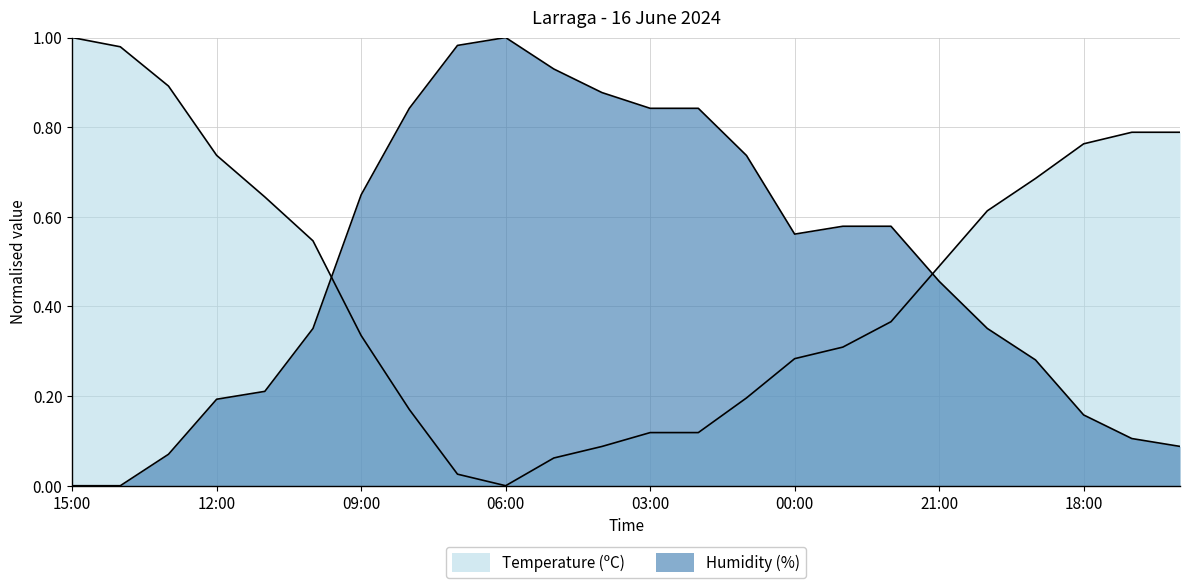

Count the number of data series in this chart.

2